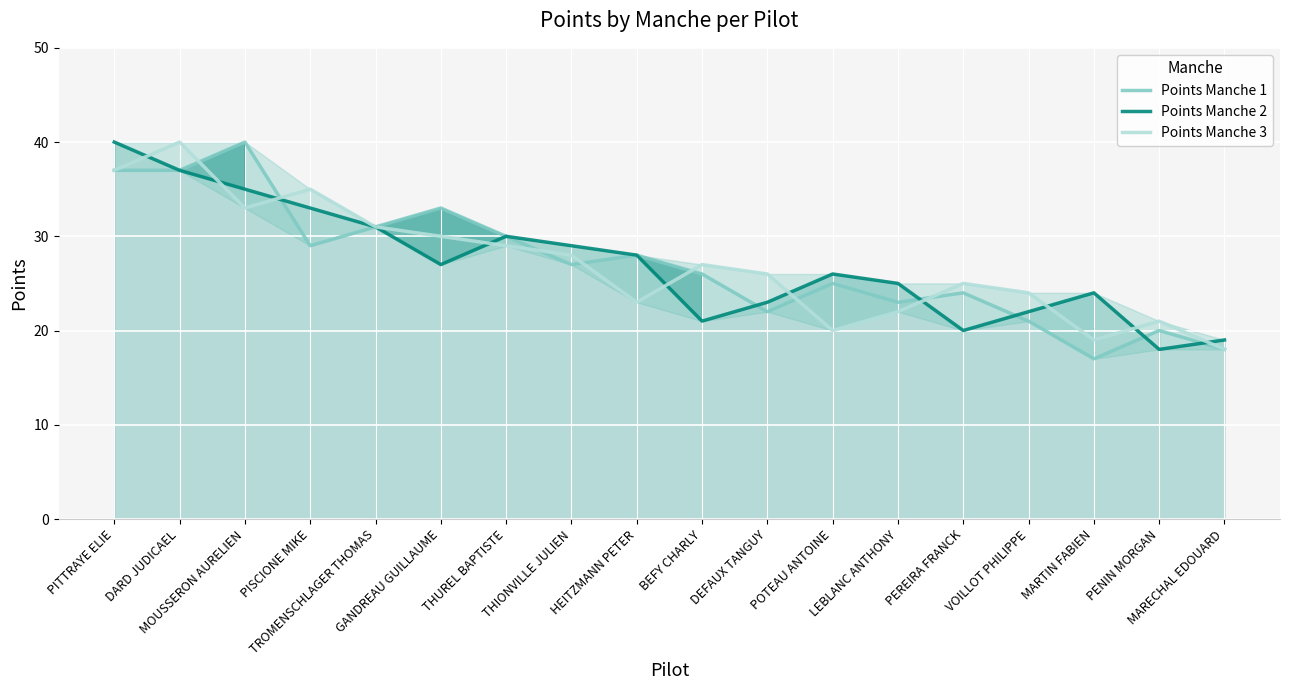

Rank the series by their maximum value, from highest to lowest.

Points Manche 1, Points Manche 2, Points Manche 3